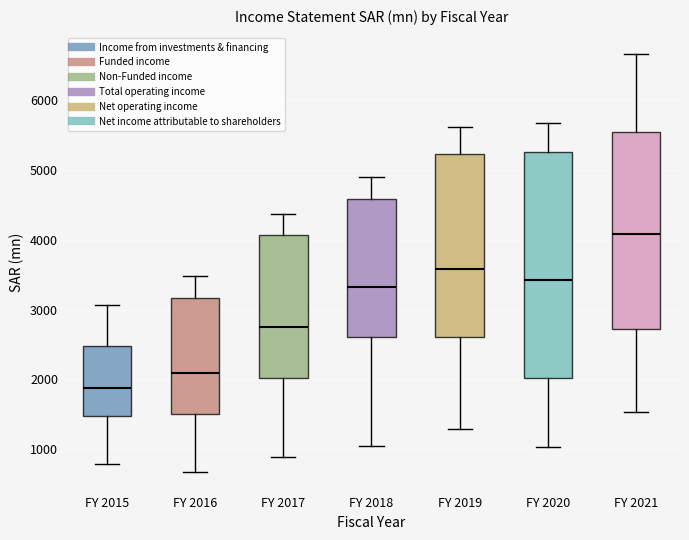

Comparing the boxes themselves (not the whiskers), which one is the tallest?

FY 2020